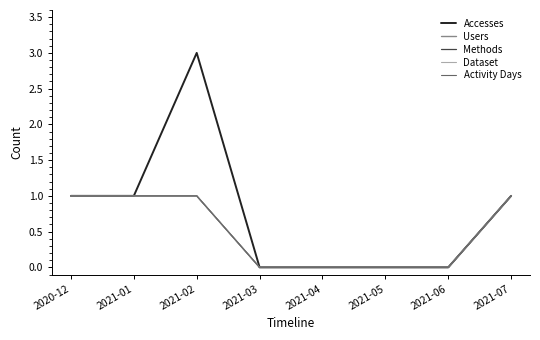

At how many categories does at least one series exceed 0?

4